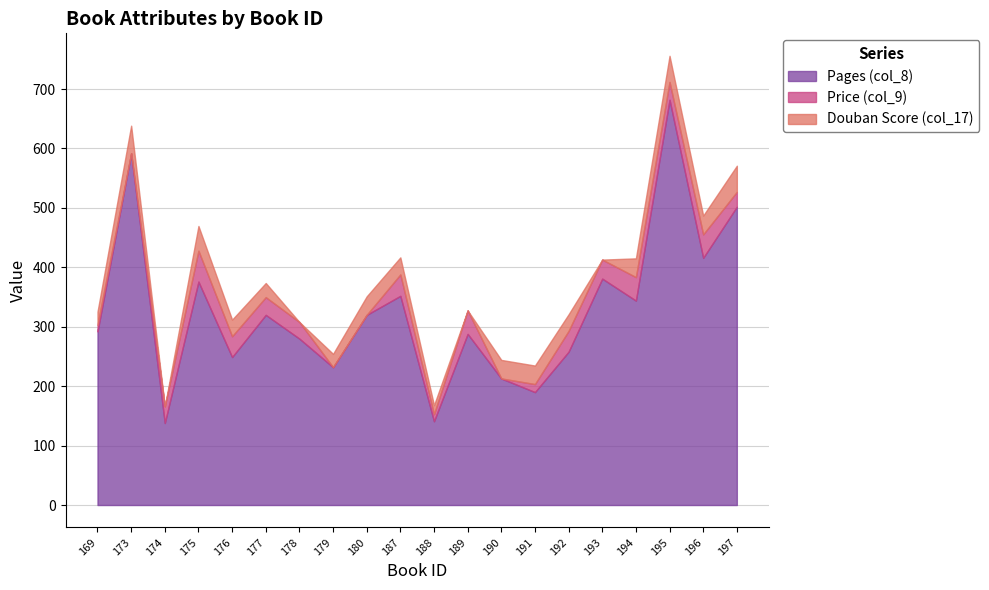

Where is the first local minimum for Douban Score (col_17)?

174